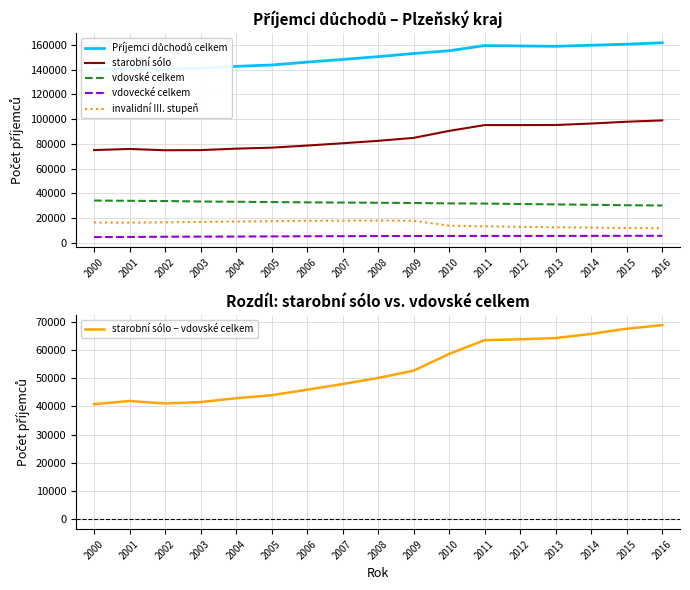

Reading left to right, what are all the values shown in this chart?

Příjemci důchodů celkem: 2000=139893	2001=140969	2002=140564	2003=141043	2004=142551	2005=143647	2006=145976	2007=148141	2008=150408	2009=152941	2010=155168	2011=159341	2012=159033	2013=158770	2014=159593	2015=160454	2016=161611
starobní sólo: 2000=74898	2001=75821	2002=74761	2003=74886	2004=76048	2005=76849	2006=78565	2007=80408	2008=82387	2009=84779	2010=90407	2011=95116	2012=95105	2013=95180	2014=96350	2015=97809	2016=98875
vdovské celkem: 2000=34115	2001=33911	2002=33740	2003=33354	2004=33151	2005=32895	2006=32661	2007=32499	2008=32327	2009=32133	2010=31835	2011=31683	2012=31353	2013=31009	2014=30701	2015=30328	2016=30125
vdovecké celkem: 2000=4587	2001=4722	2002=4890	2003=4983	2004=5026	2005=5147	2006=5272	2007=5329	2008=5421	2009=5488	2010=5504	2011=5548	2012=5551	2013=5542	2014=5590	2015=5634	2016=5645
invalidní III. stupeň: 2000=16393	2001=16305	2002=16524	2003=16841	2004=17179	2005=17448	2006=17754	2007=17898	2008=17966	2009=17825	2010=13806	2011=13326	2012=12878	2013=12502	2014=12274	2015=11903	2016=11757
starobní sólo − vdovské celkem: 2000=40783	2001=41910	2002=41021	2003=41532	2004=42897	2005=43954	2006=45904	2007=47909	2008=50060	2009=52646	2010=58572	2011=63433	2012=63752	2013=64171	2014=65649	2015=67481	2016=68750